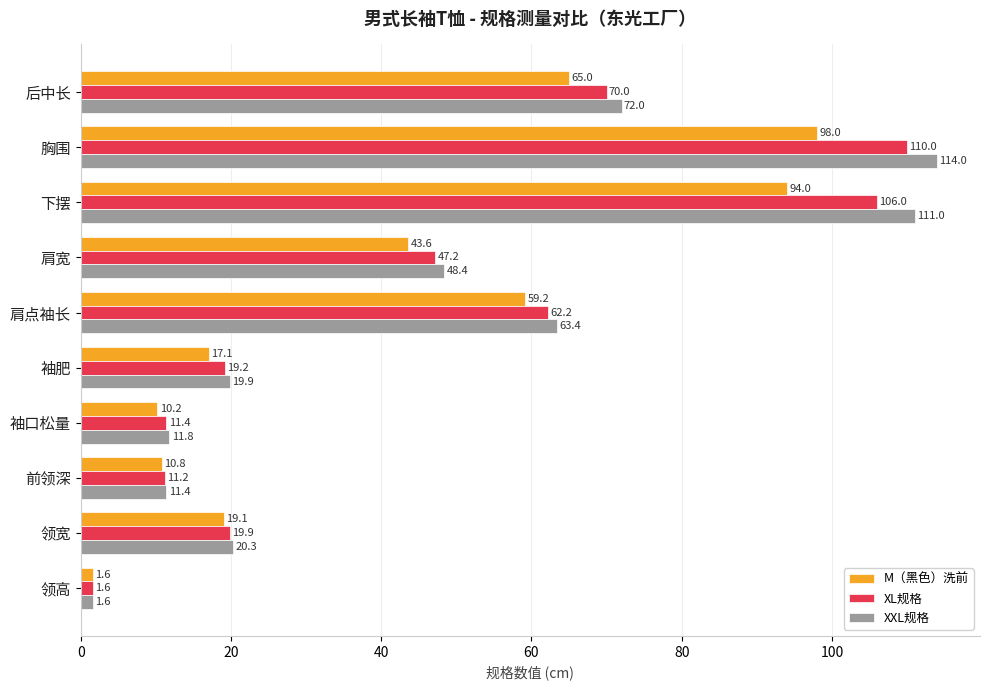

At which label does M（黑色）洗前 reach its minimum?

领高